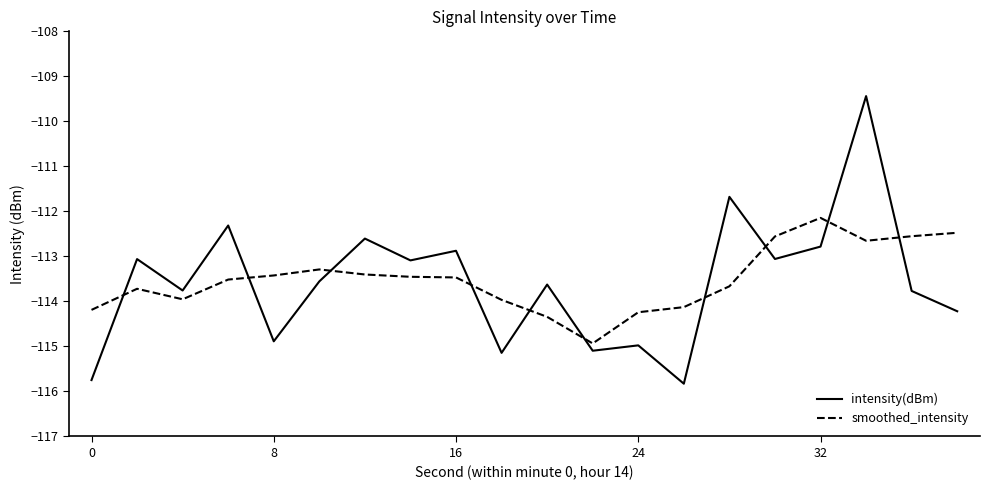

Which series has the largest range (max minus min)?

intensity(dBm)